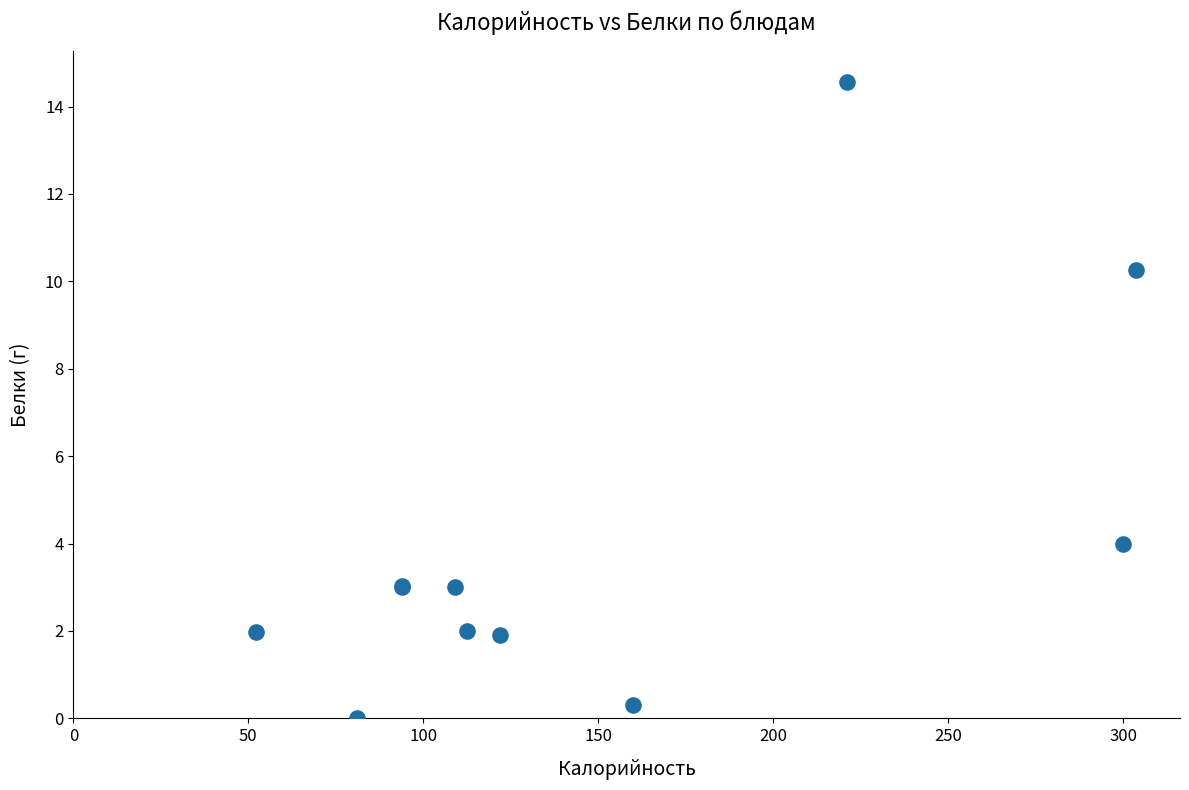

What Y value in the scatter plot is closest to 7?

4.0